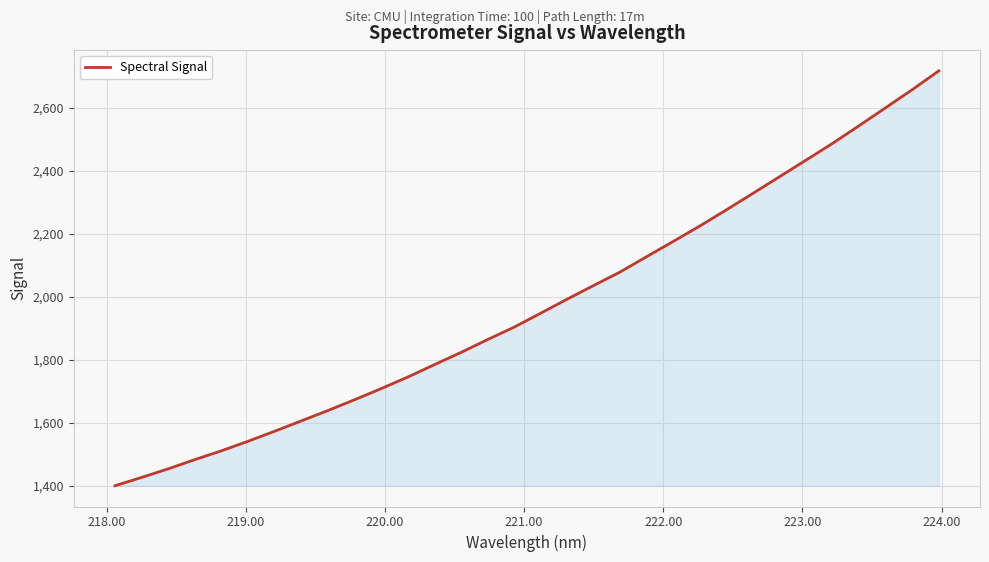

What is the greatest value displayed?

2716.3